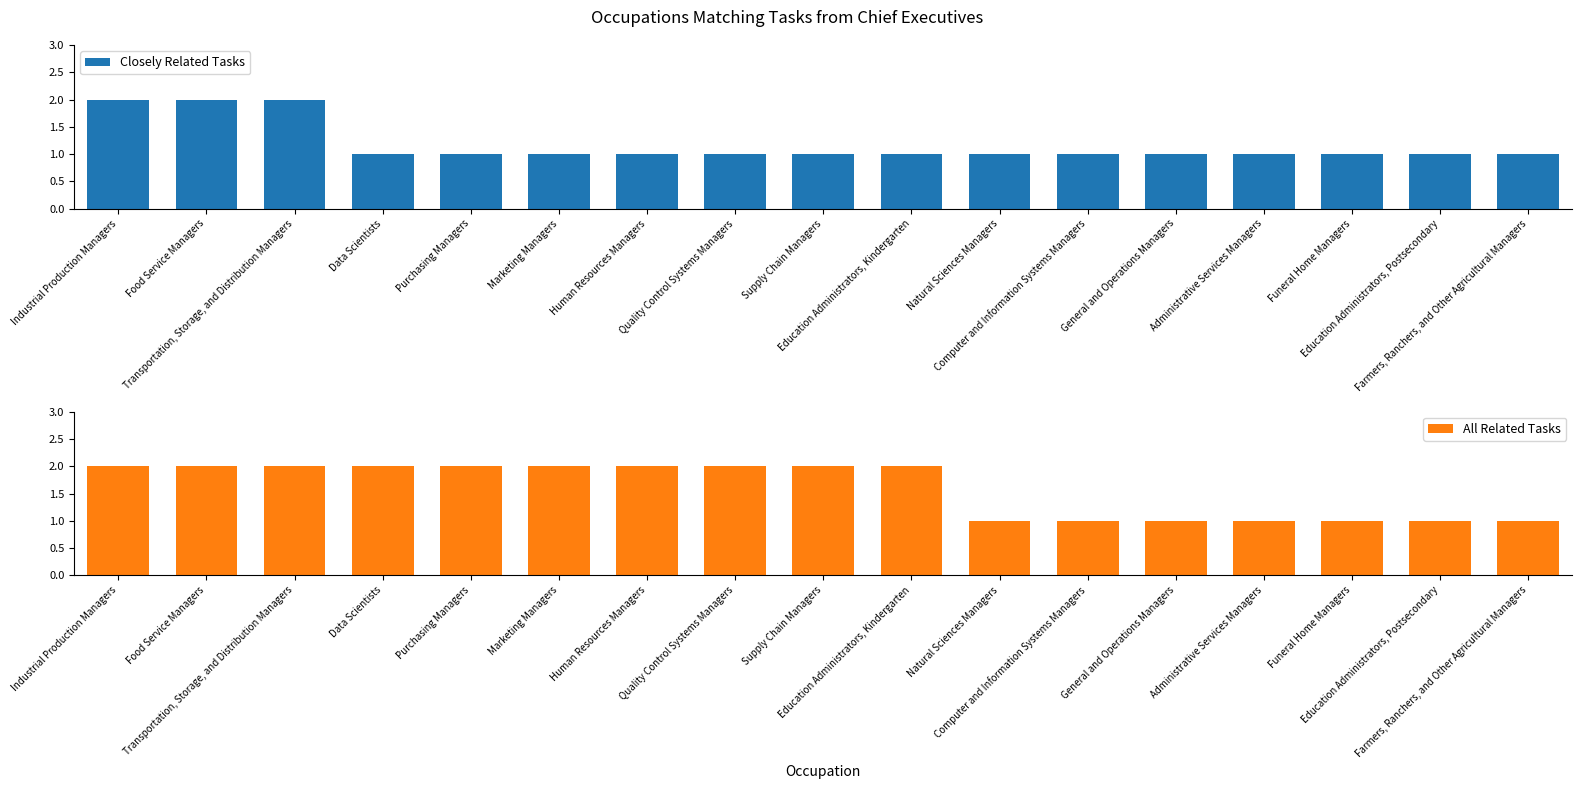

What is the average value of the Closely Related Tasks series?

1